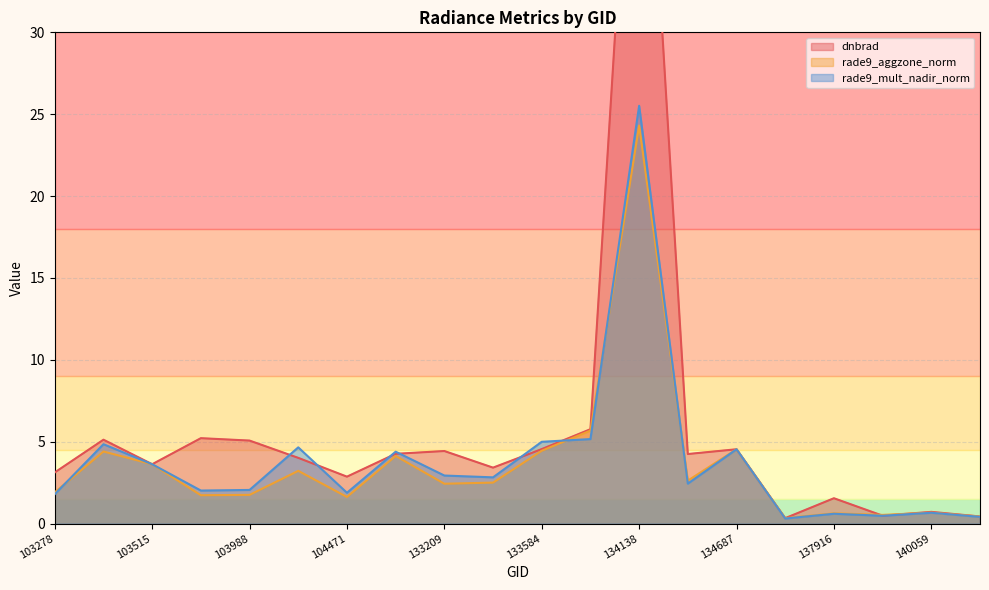

What is the sum of all dnbrad values?

117.2